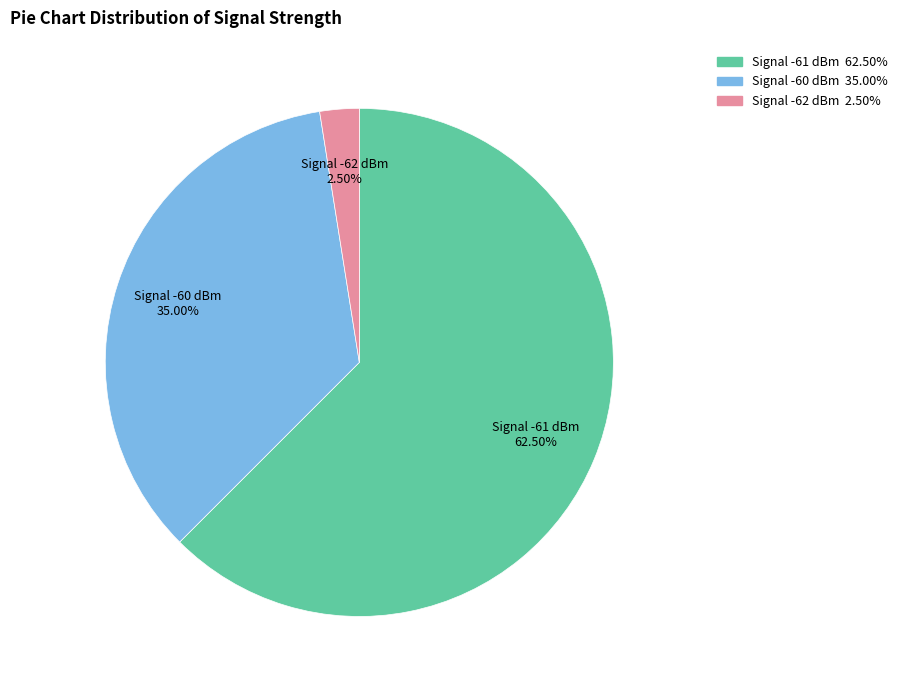

Count the number of slices in the pie.

3